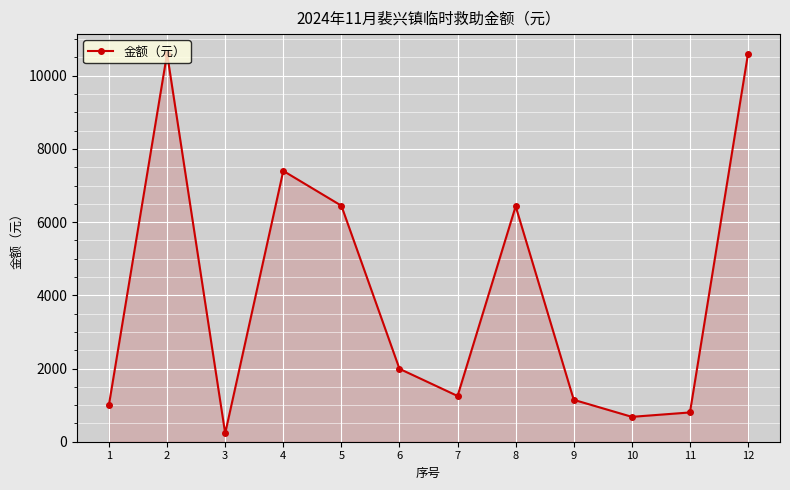

How many series are shown in this chart?

1